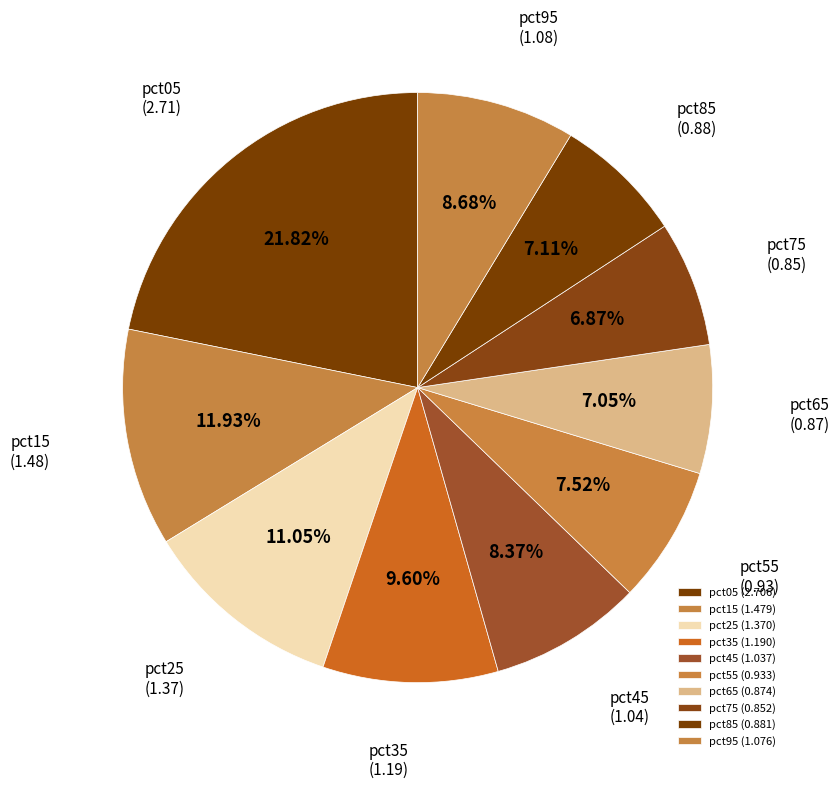

How many segments does this pie chart have?

10